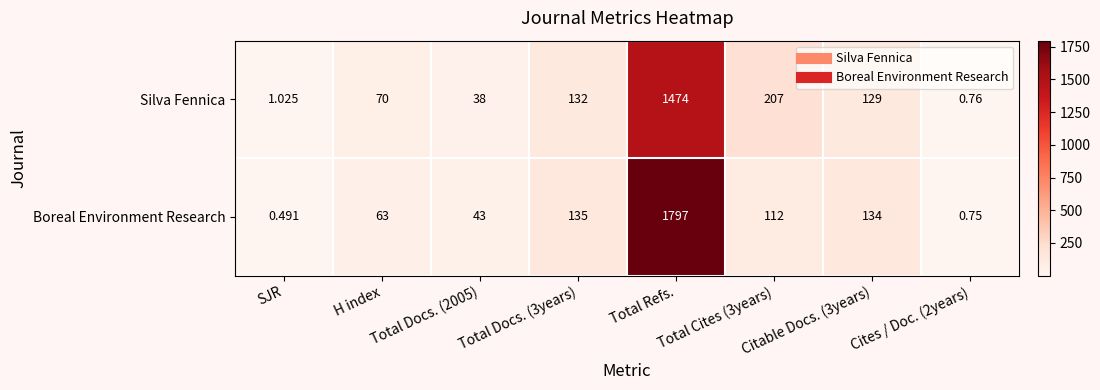

Which series has the largest range (max minus min)?

Boreal Environment Research